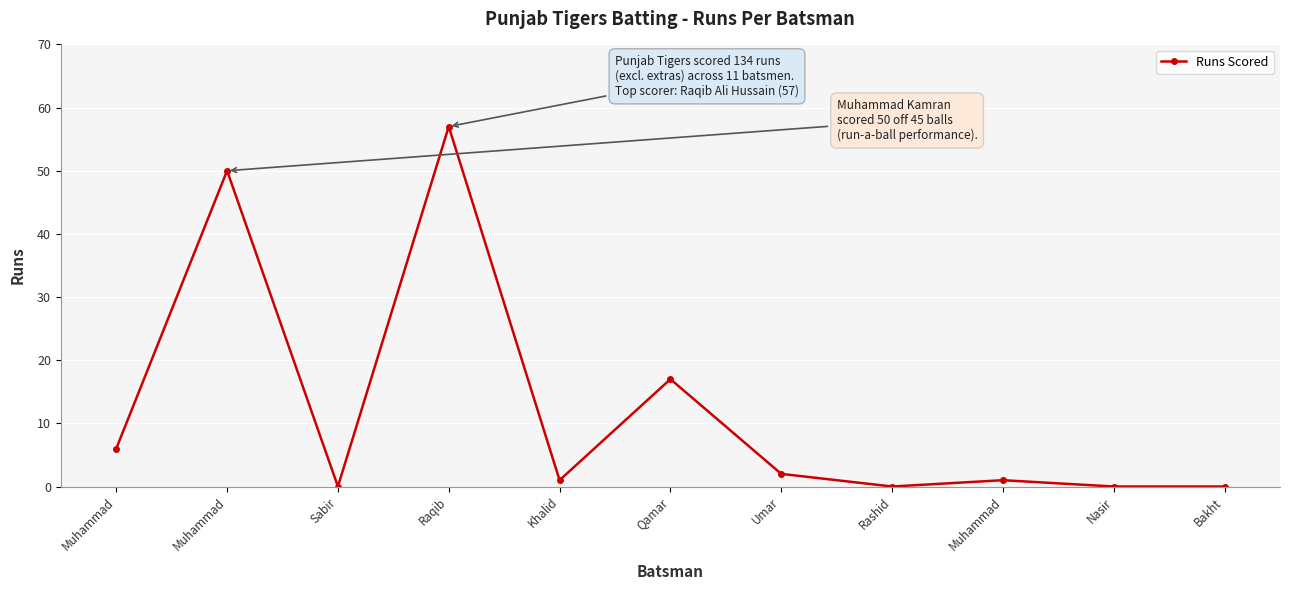

Does the chart have visible grid lines?

Yes